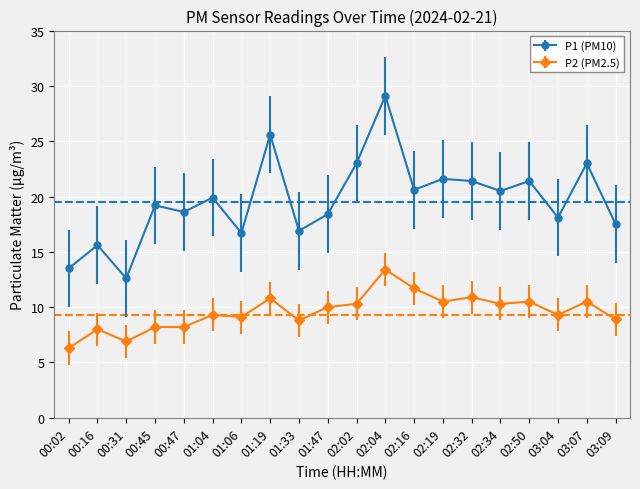

What is the difference between the highest and lowest values at 00:45?

11.0